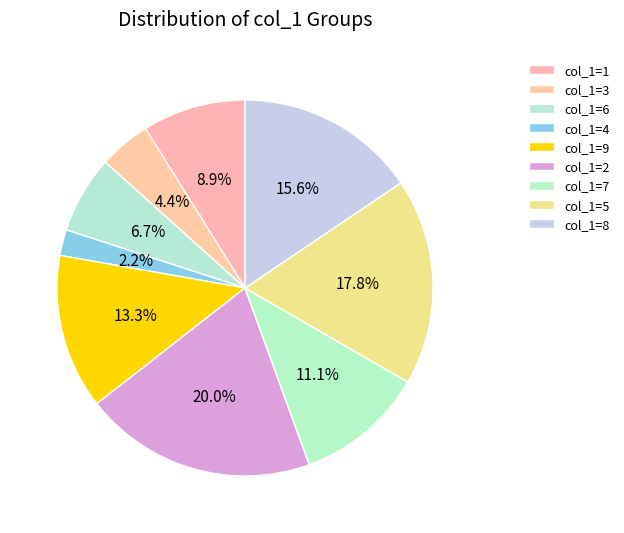

To the nearest percent, what is the difference between the largest and smallest slice percentages?

18%